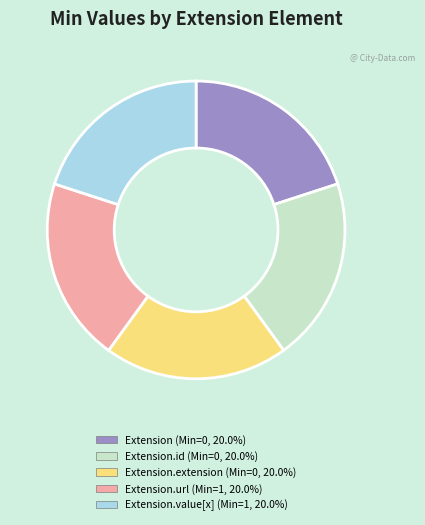

Is there a majority slice in this chart?

No